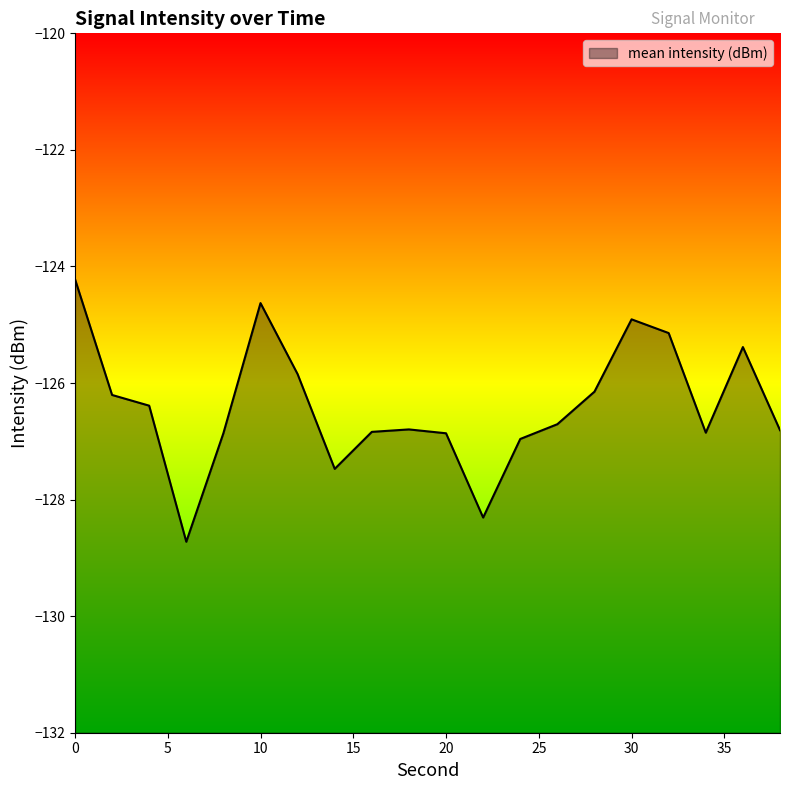

Does the chart have visible grid lines?

No